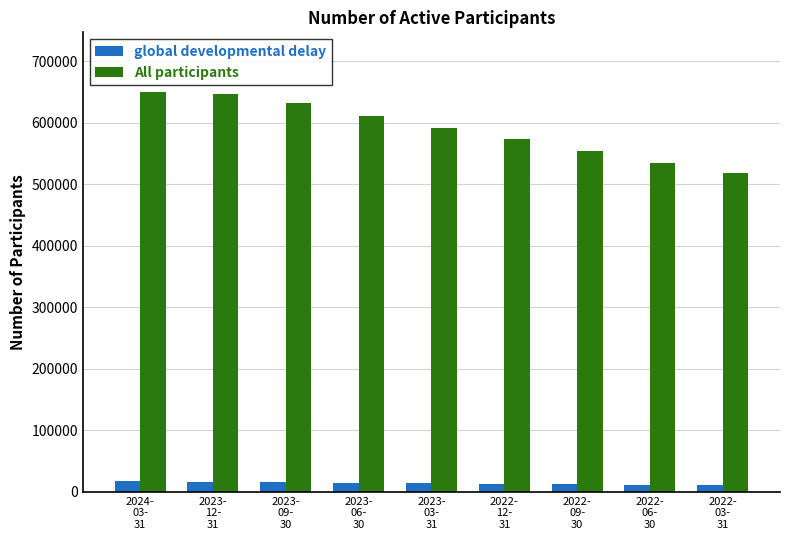

The value of All participants at 2022-
09-
30 is 554917. True or false?

True